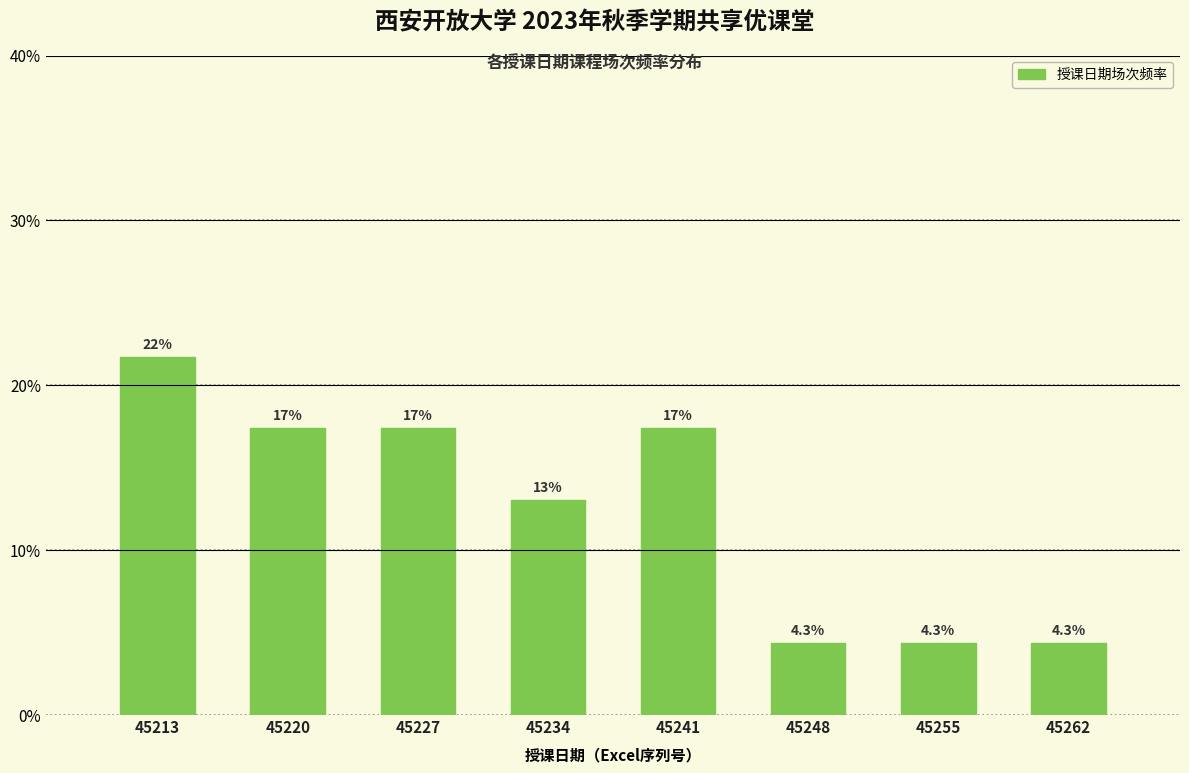

Does the chart contain any negative values?

No